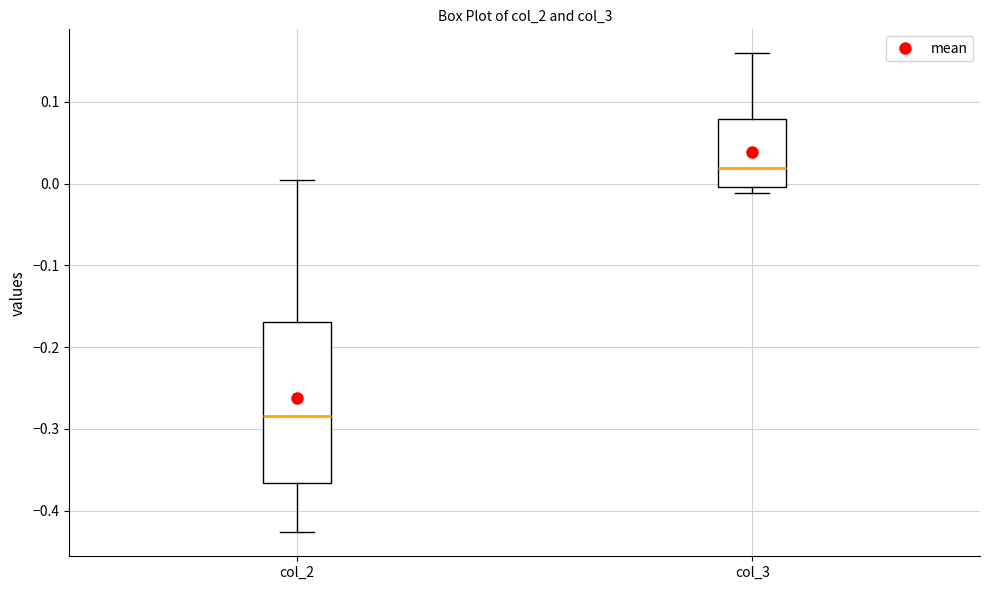

Reading left to right, transcribe this box plot: for each box, give where its median line is, the range the box spans, and where its two whiskers end, as read against the y-axis. The values are not printed on the chart, so give them approximately, as read against the axis.

col_2: median -0.28, box -0.37 to -0.17, whiskers -0.43 to 0.00
col_3: median 0.02, box 0.00 to 0.08, whiskers -0.01 to 0.16